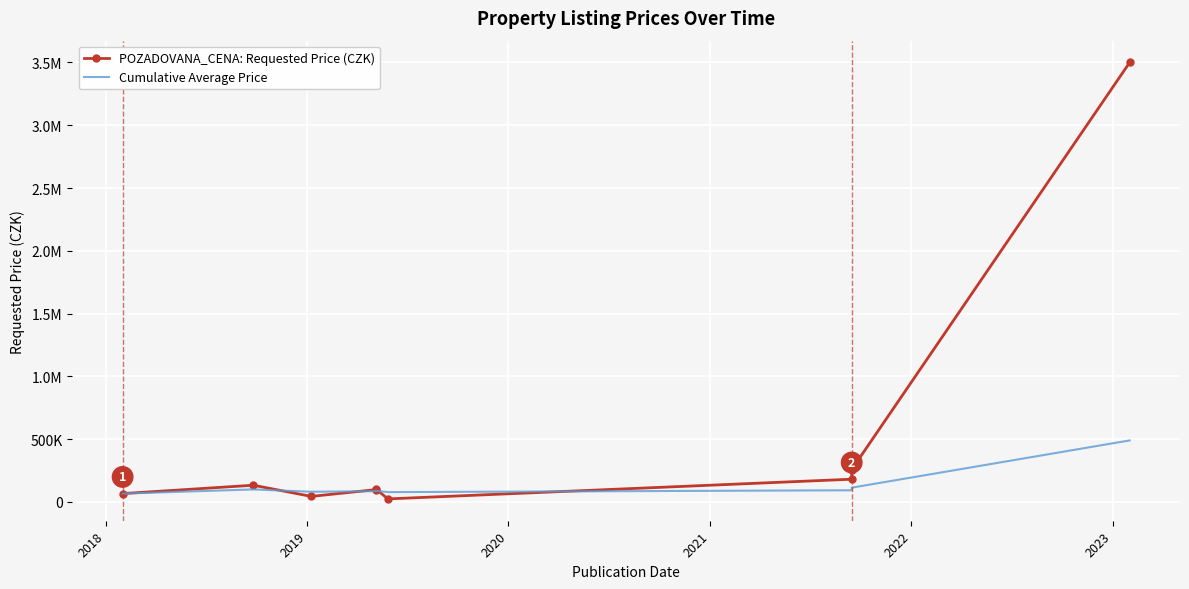

True or false: POZADOVANA_CENA: Requested Price (CZK) has a value of 9082.0 at 2022.

False